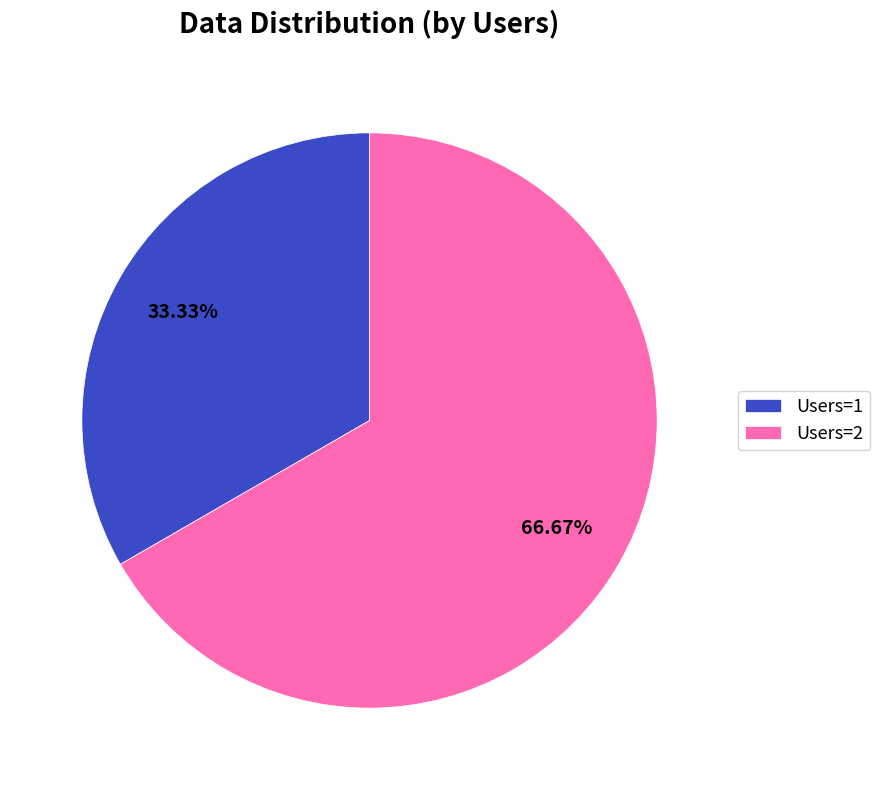

Which has a higher value, Users=2 or Users=1?

Users=2